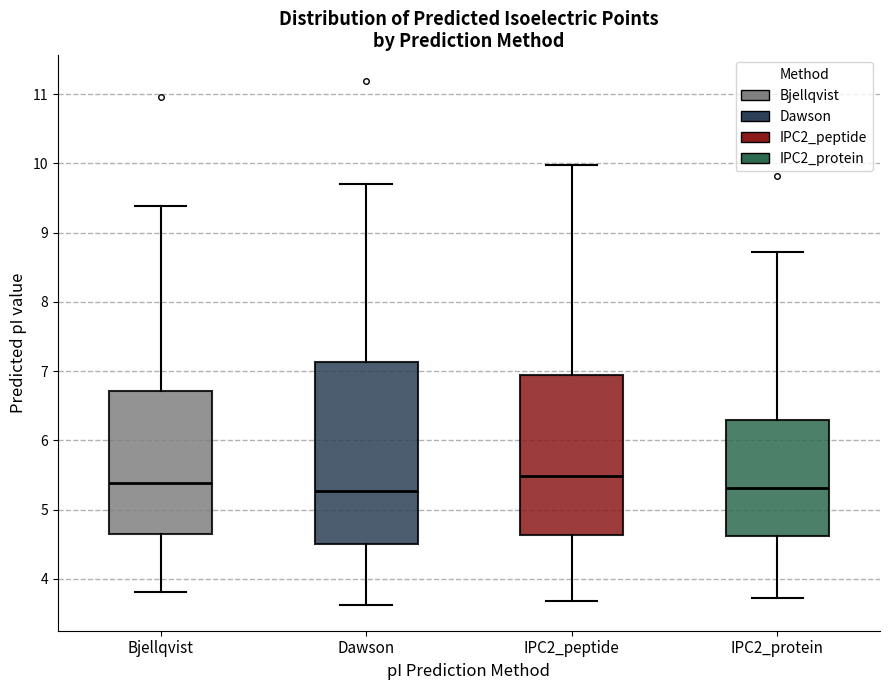

Comparing the boxes themselves (not the whiskers), which one is the tallest?

Dawson